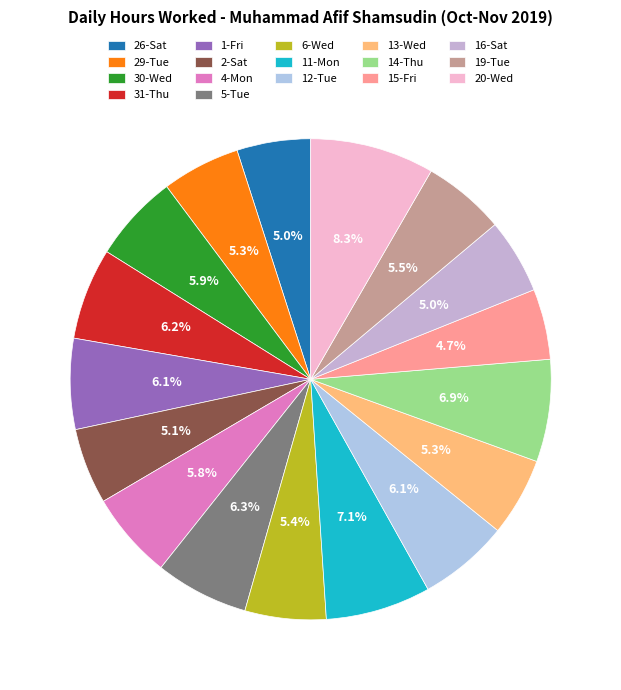

To the nearest percent, what is the difference between the 1-Fri and 19-Tue slice percentages?

1%